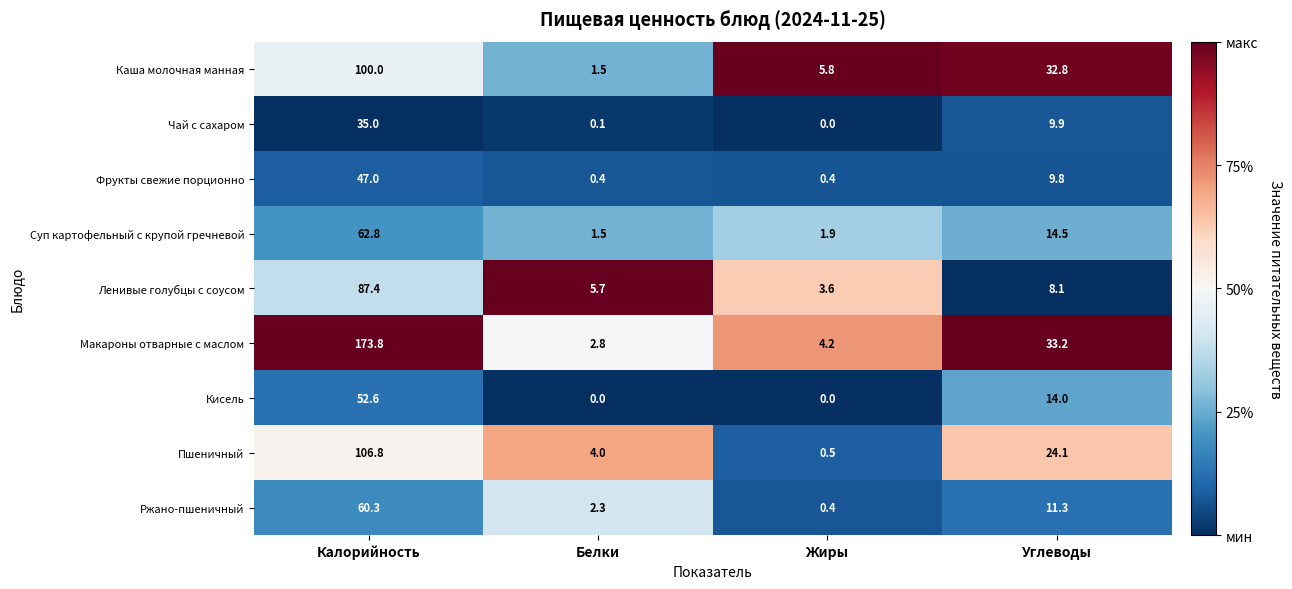

What is the sum of all Каша молочная манная values?

140.1